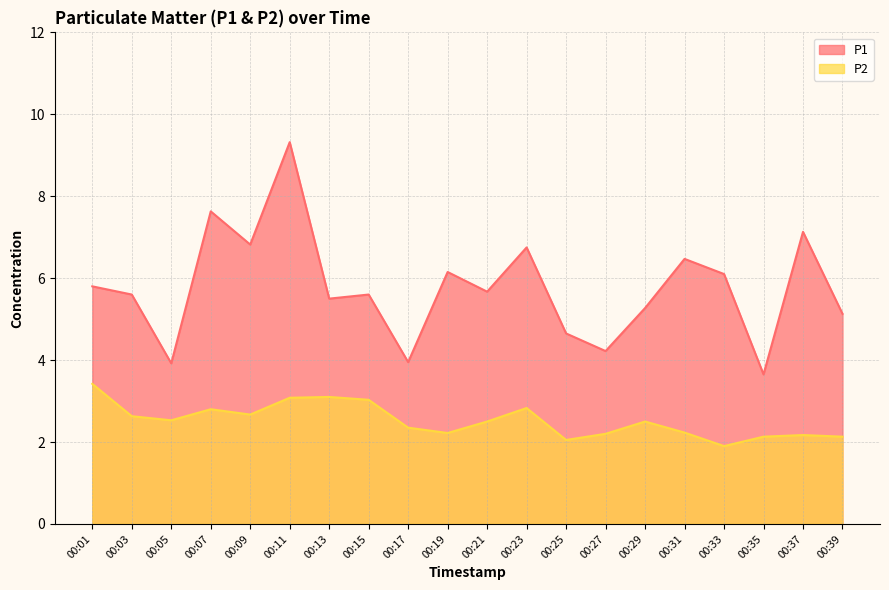

True or false: P2 and P1 intersect in this chart.

False